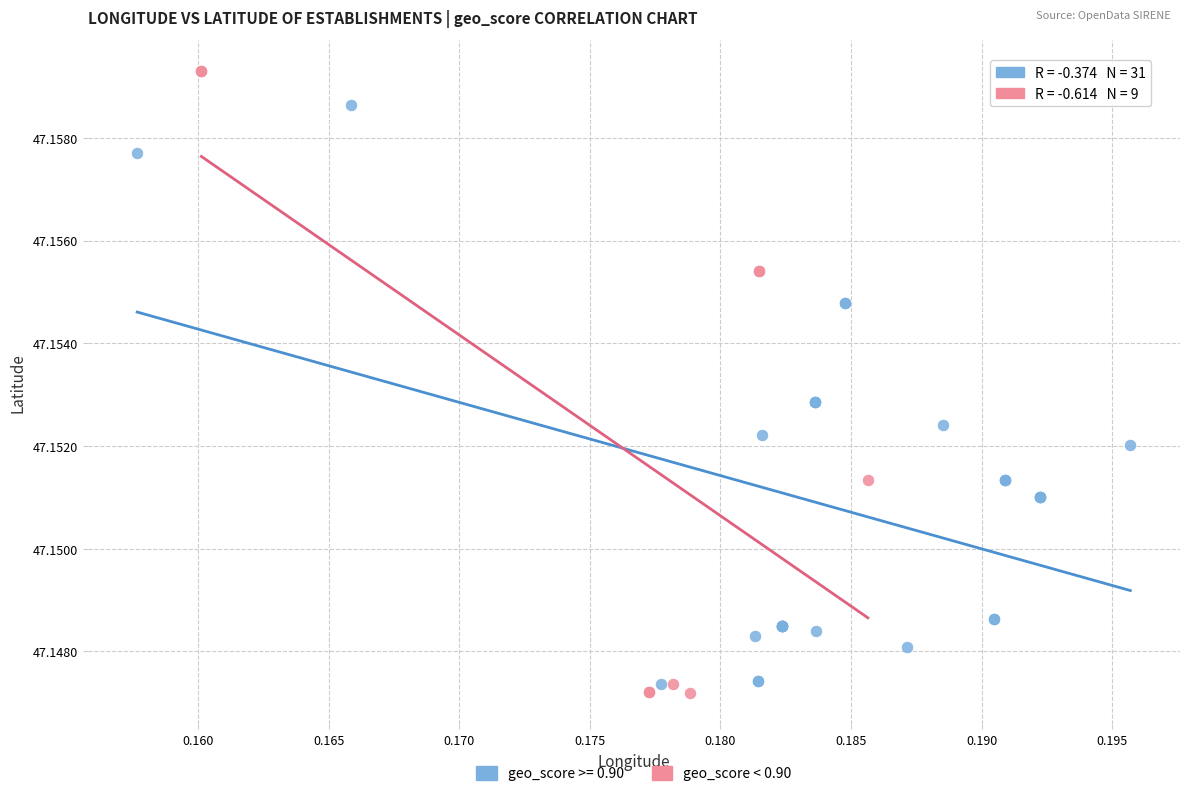

Which series reaches the maximum Y coordinate?

geo_score < 0.90